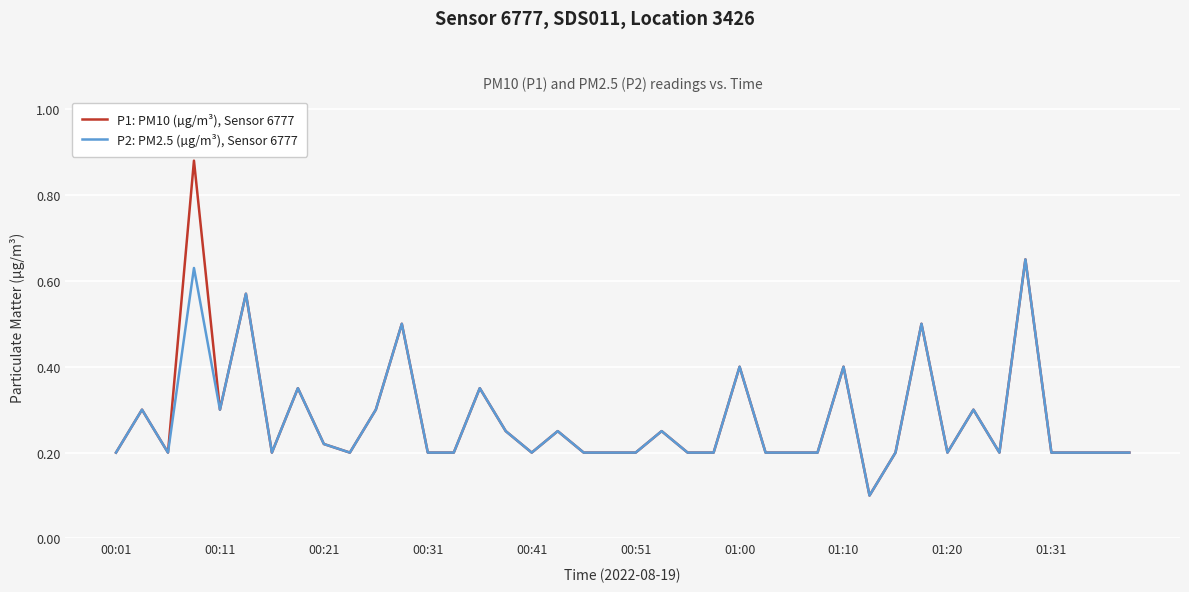

Which series has the largest range (max minus min)?

P1: PM10 (µg/m³), Sensor 6777